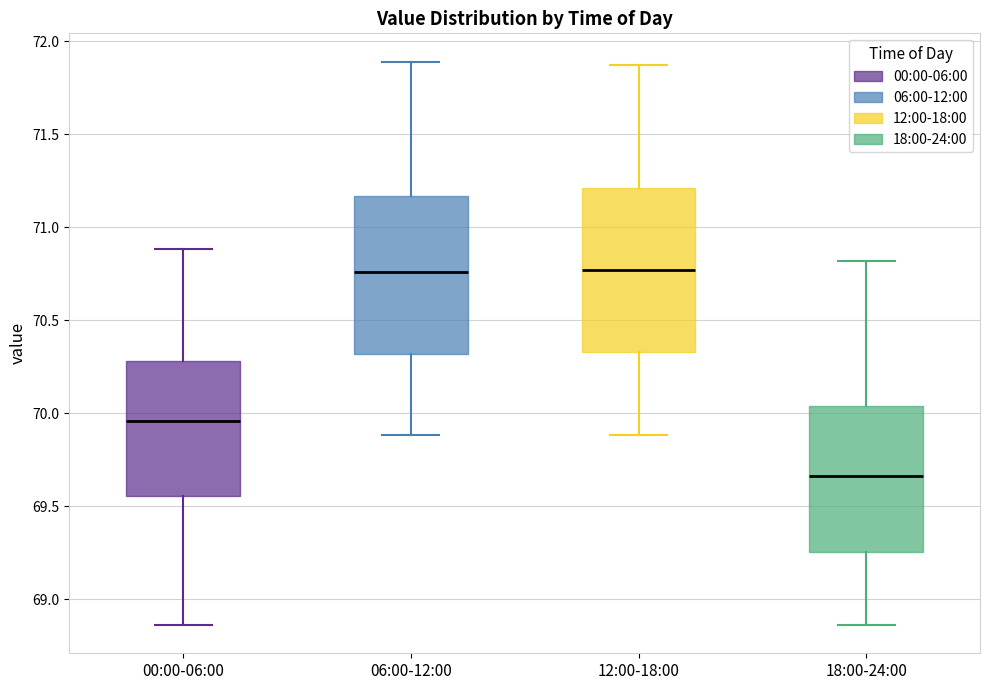

Reading left to right, transcribe this box plot: for each box, give where its median line is, the range the box spans, and where its two whiskers end, as read against the y-axis. The values are not printed on the chart, so give them approximately, as read against the axis.

00:00-06:00: median 69.95, box 69.55 to 70.30, whiskers 68.85 to 70.90
06:00-12:00: median 70.75, box 70.30 to 71.15, whiskers 69.90 to 71.90
12:00-18:00: median 70.75, box 70.35 to 71.20, whiskers 69.90 to 71.85
18:00-24:00: median 69.65, box 69.25 to 70.05, whiskers 68.85 to 70.80